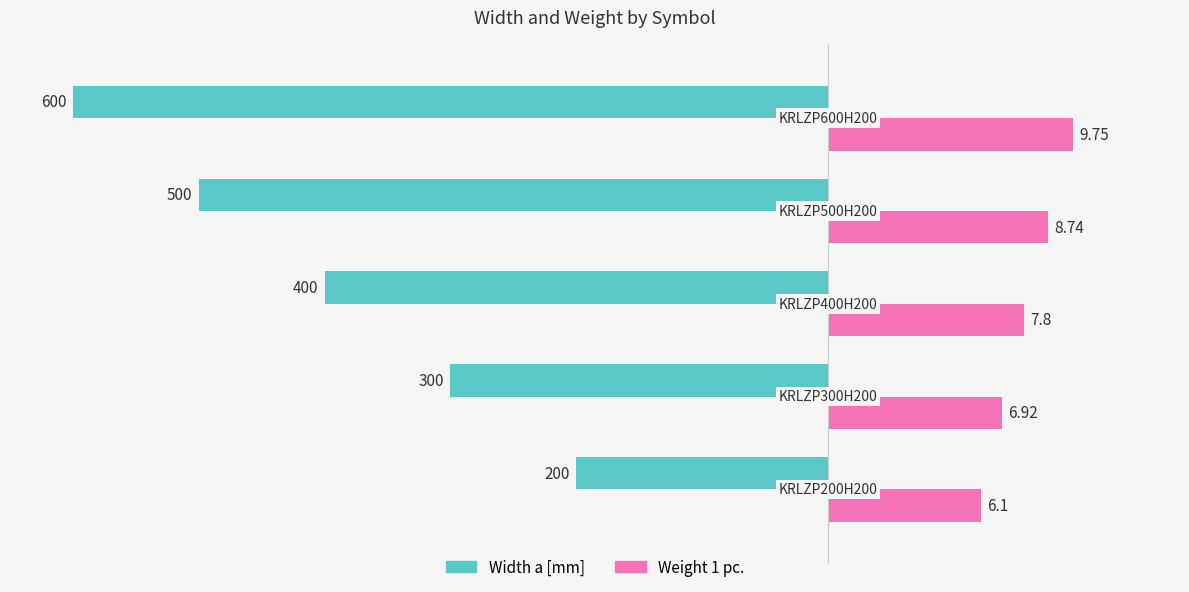

What are all the series names shown in the legend?

Width a [mm], Weight 1 pc.